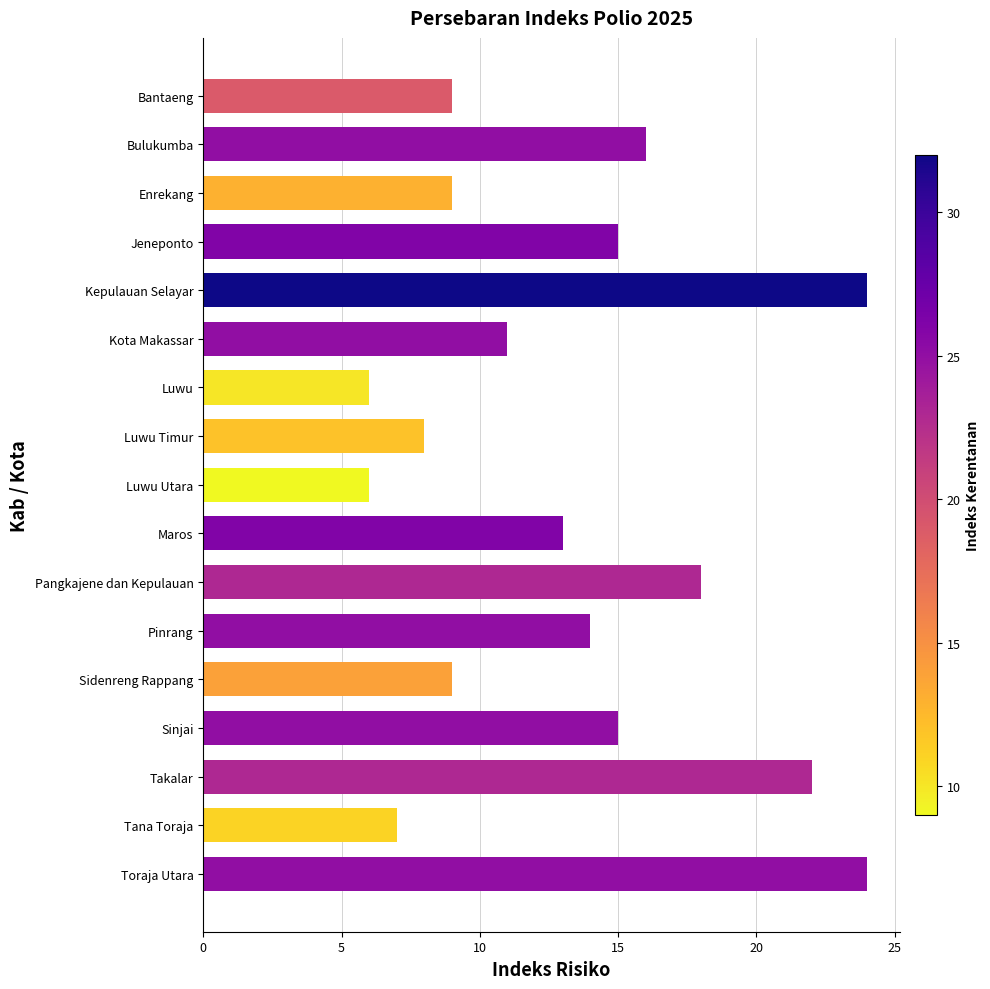

What is the sum of the values at Kota Makassar and Kepulauan Selayar?

35